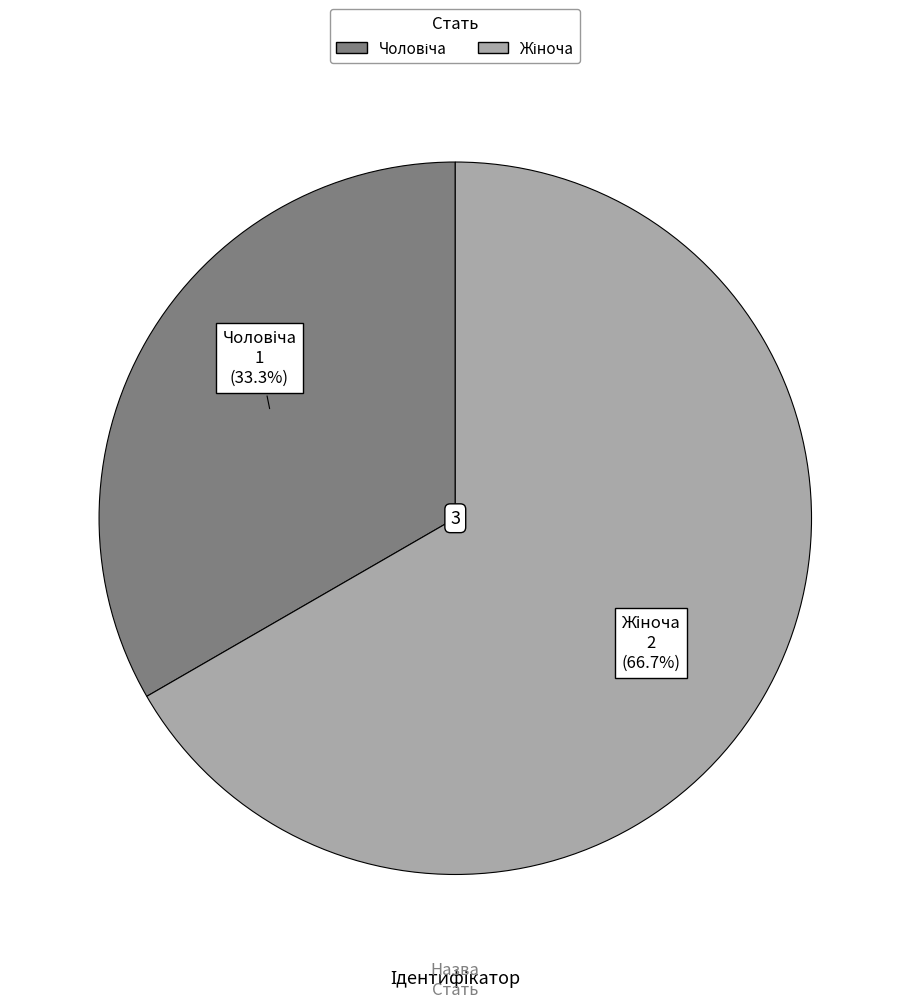

Is there a majority slice in this chart?

Yes